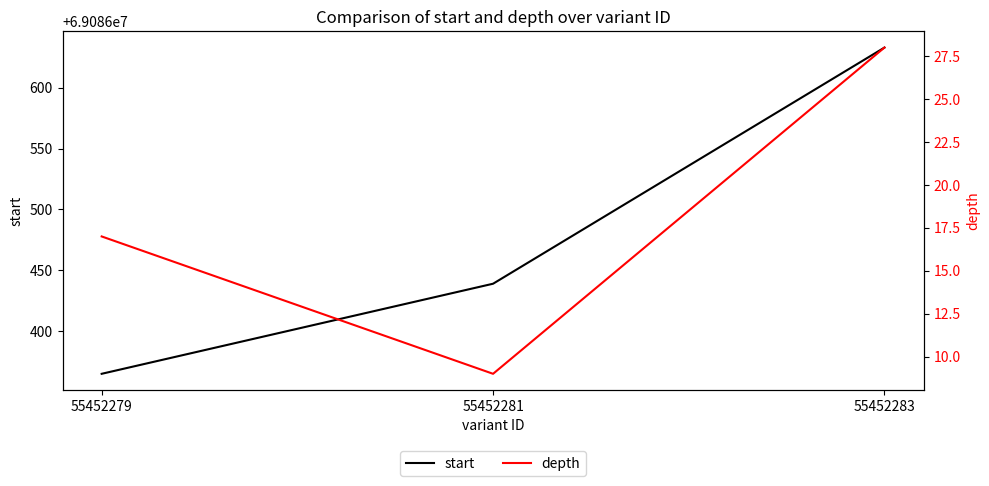

Between 55452279 and 55452283, which is larger?

55452283